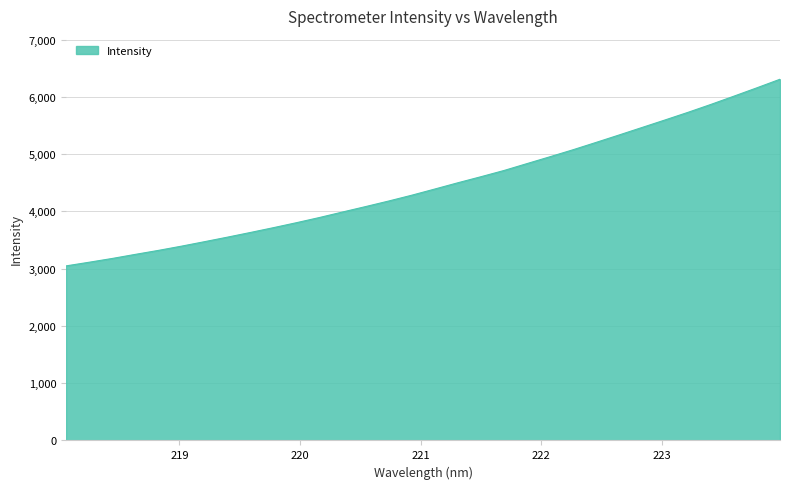

What is the maximum value shown in the chart?

6308.9